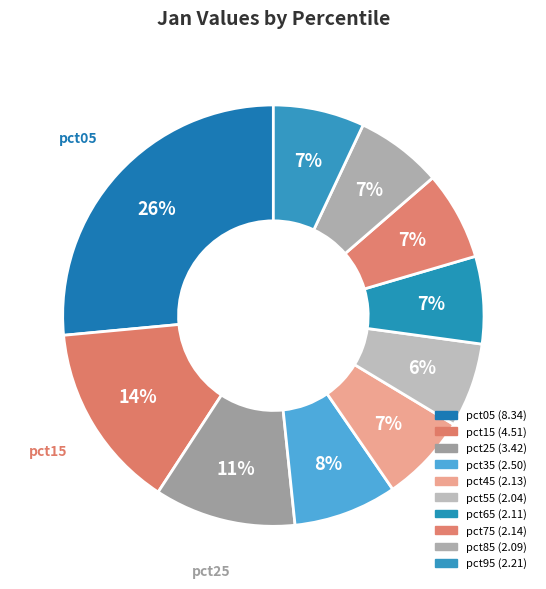

How many slices are in this pie chart?

10